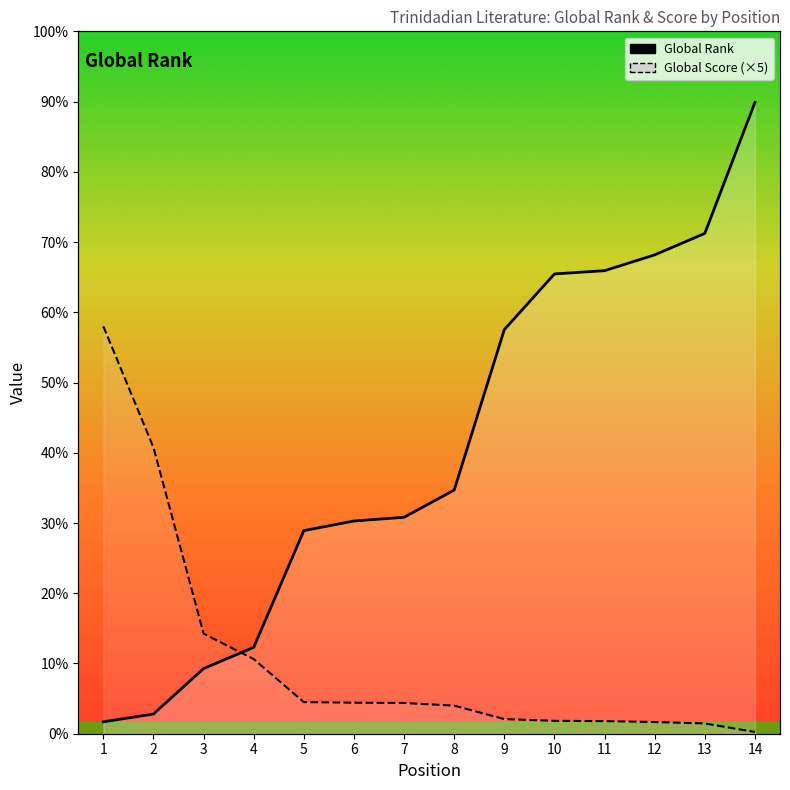

Reading left to right, extract all data points from this chart.

Global Rank: 1=204	2=336	3=1113	4=1476	5=3470	6=3634	7=3698	8=4163	9=6904	10=7855	11=7911	12=8181	13=8548	14=10786
Global Score: 1=6960	2=4890	3=1710	4=1275	5=540	6=530	7=525	8=480	9=250	10=220	11=215	12=200	13=175	14=30